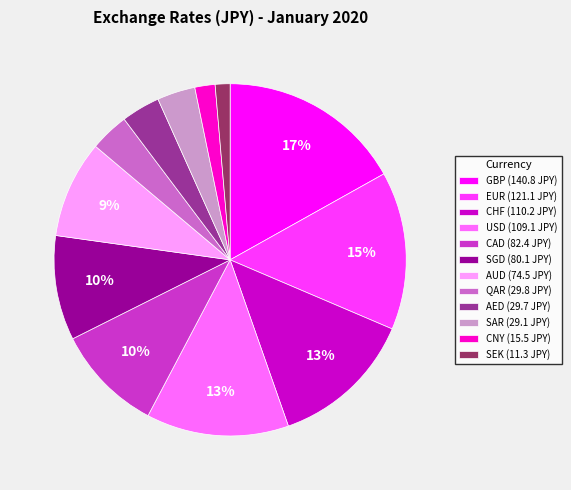

Count the number of slices in the pie.

12